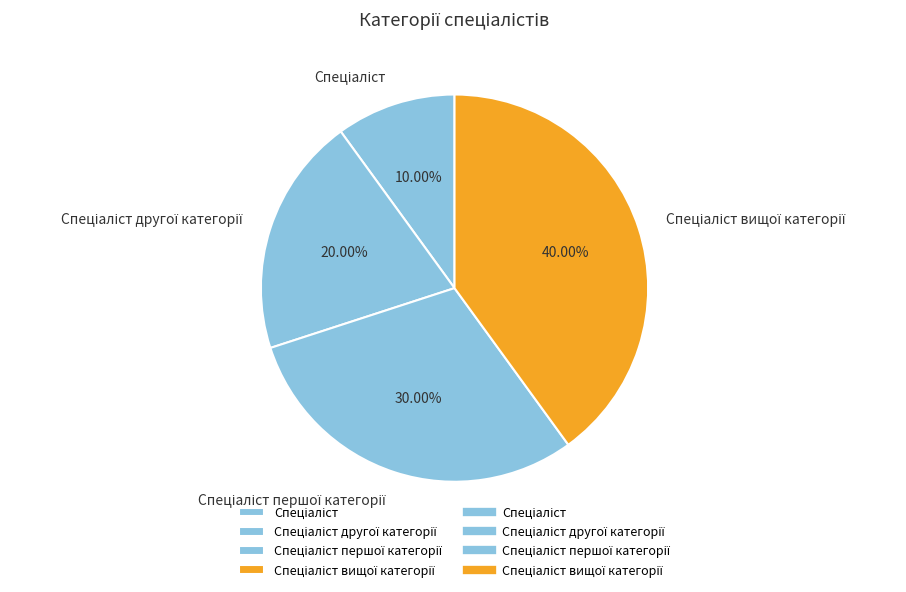

Does any single category account for the majority?

No